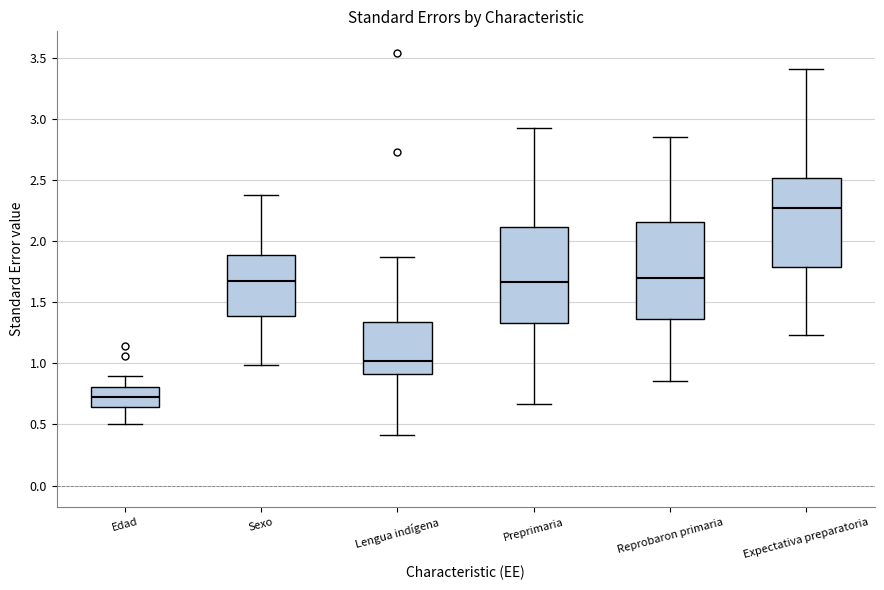

Reading left to right, read every box against the y-axis: the position of its median line, the range the box covers, and the ends of its whiskers. The values are not printed on the chart, so give them approximately, as read against the axis.

Edad: median 0.70, box 0.65 to 0.80, whiskers 0.50 to 0.90
Sexo: median 1.65, box 1.40 to 1.90, whiskers 1.00 to 2.35
Lengua indígena: median 1.00, box 0.90 to 1.35, whiskers 0.40 to 1.85
Preprimaria: median 1.65, box 1.35 to 2.10, whiskers 0.65 to 2.90
Reprobaron primaria: median 1.70, box 1.35 to 2.15, whiskers 0.85 to 2.85
Expectativa preparatoria: median 2.25, box 1.80 to 2.50, whiskers 1.25 to 3.40